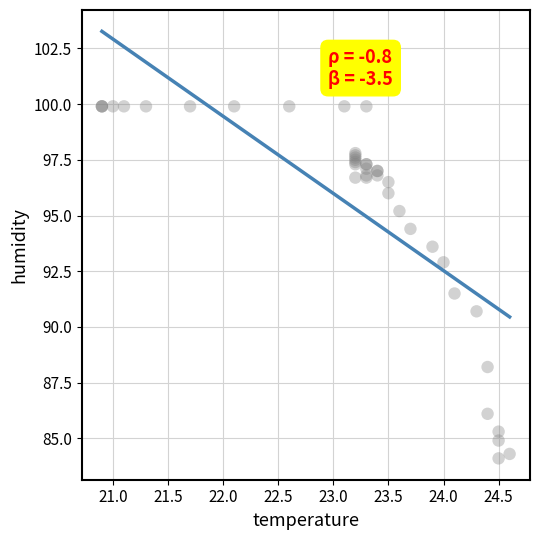

What Y value in the scatter plot is closest to 92?

91.5